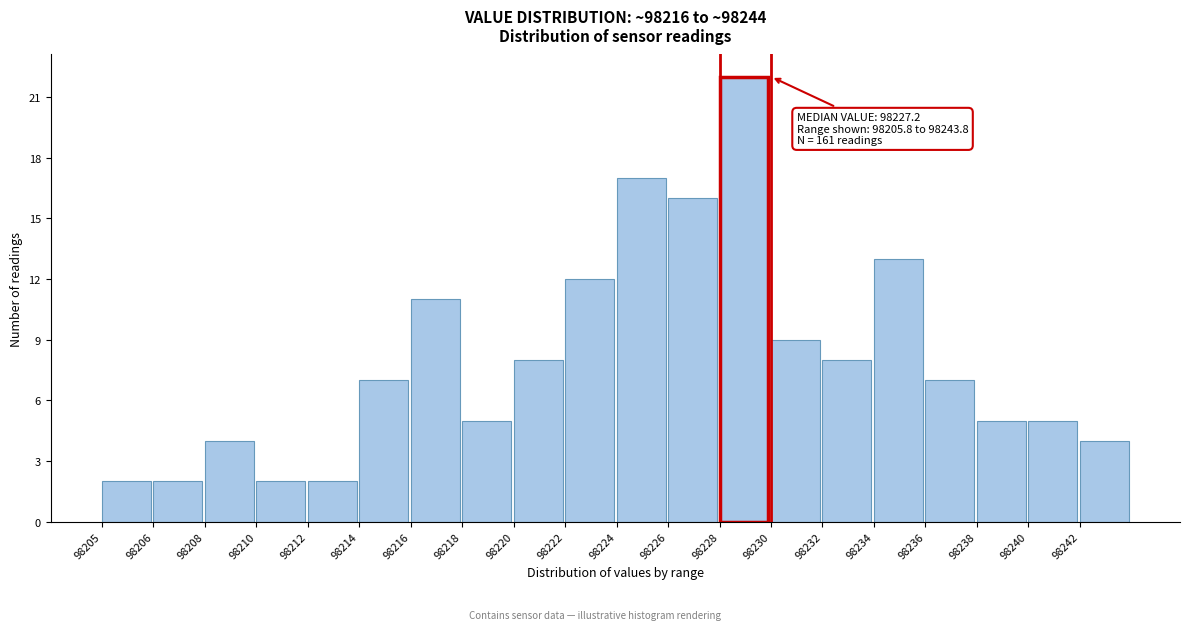

Reading left to right, list all the values displayed in this chart.

2	2	4	2	2	7	11	5	8	12	17	16	22	9	8	13	7	5	5	4